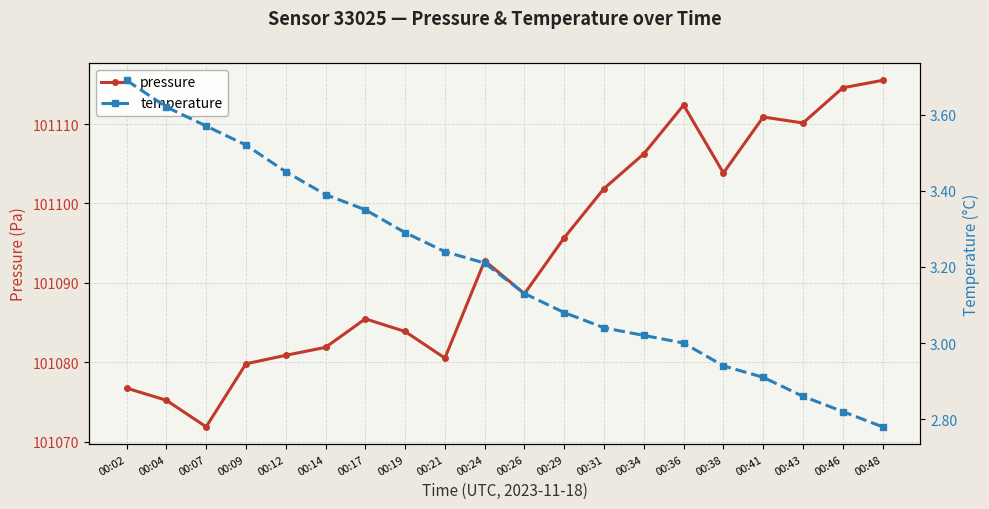

At how many categories does at least one series exceed 98828?

20